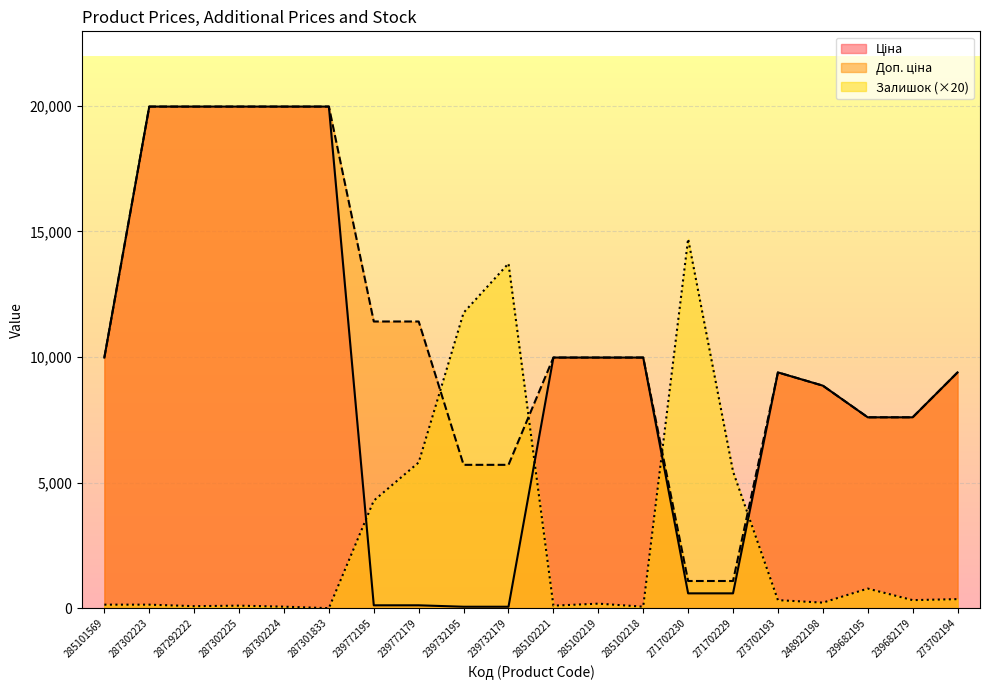

Between 287301833 and 248922198, which series saw the biggest shift?

Ціна